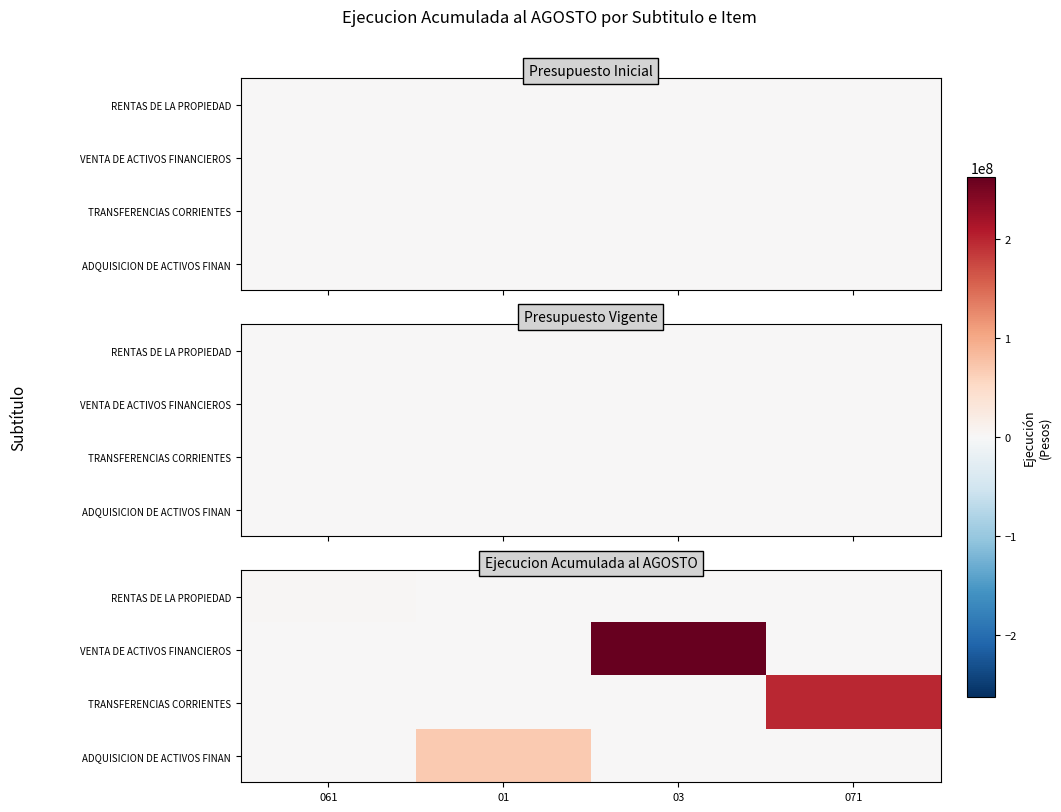

Rank the series by their average value, from highest to lowest.

VENTA DE ACTIVOS FINANCIEROS, TRANSFERENCIAS CORRIENTES, ADQUISICION DE ACTIVOS FINAN, RENTAS DE LA PROPIEDAD